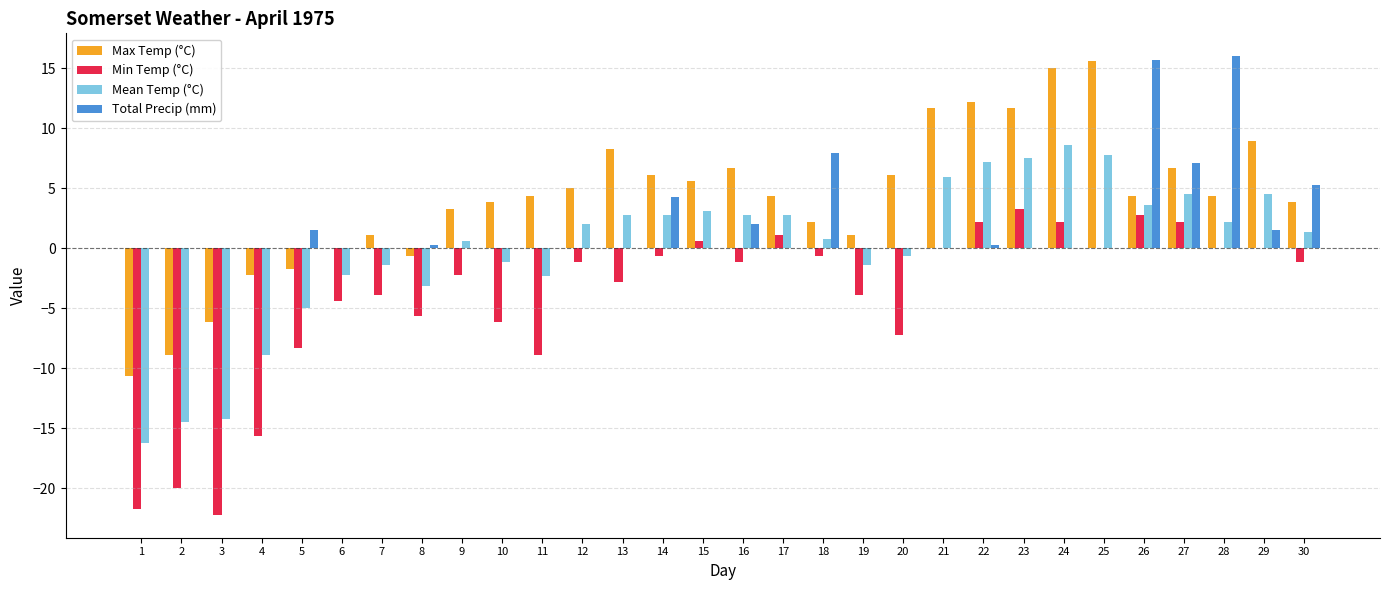

Are the bars horizontal?

No